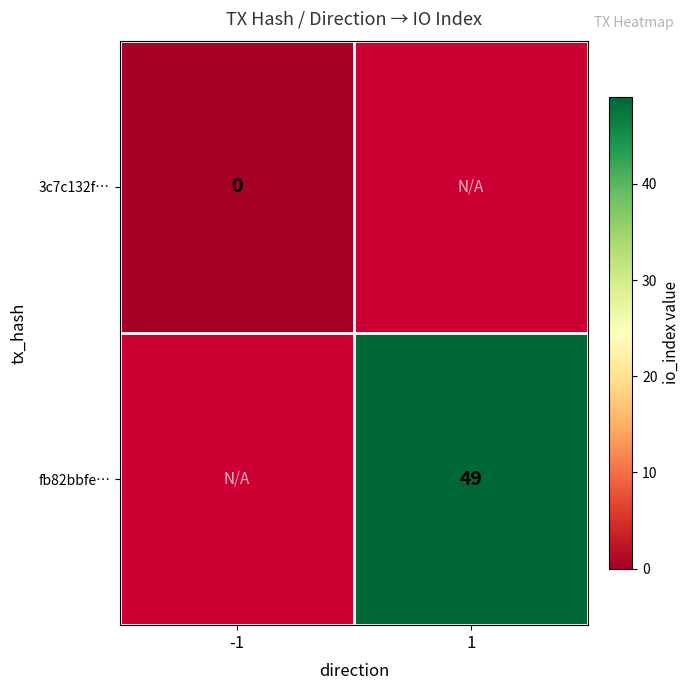

The fb82bbfe… series shows 49 at 1. True or false?

True